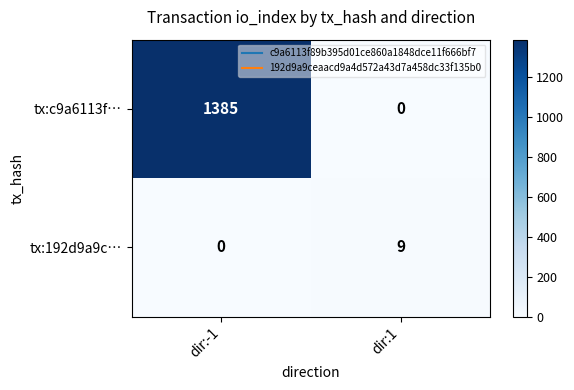

Reading right to left, what are all the values shown in this chart?

tx:c9a6113f…: 0	1385
tx:192d9a9c…: 9	0